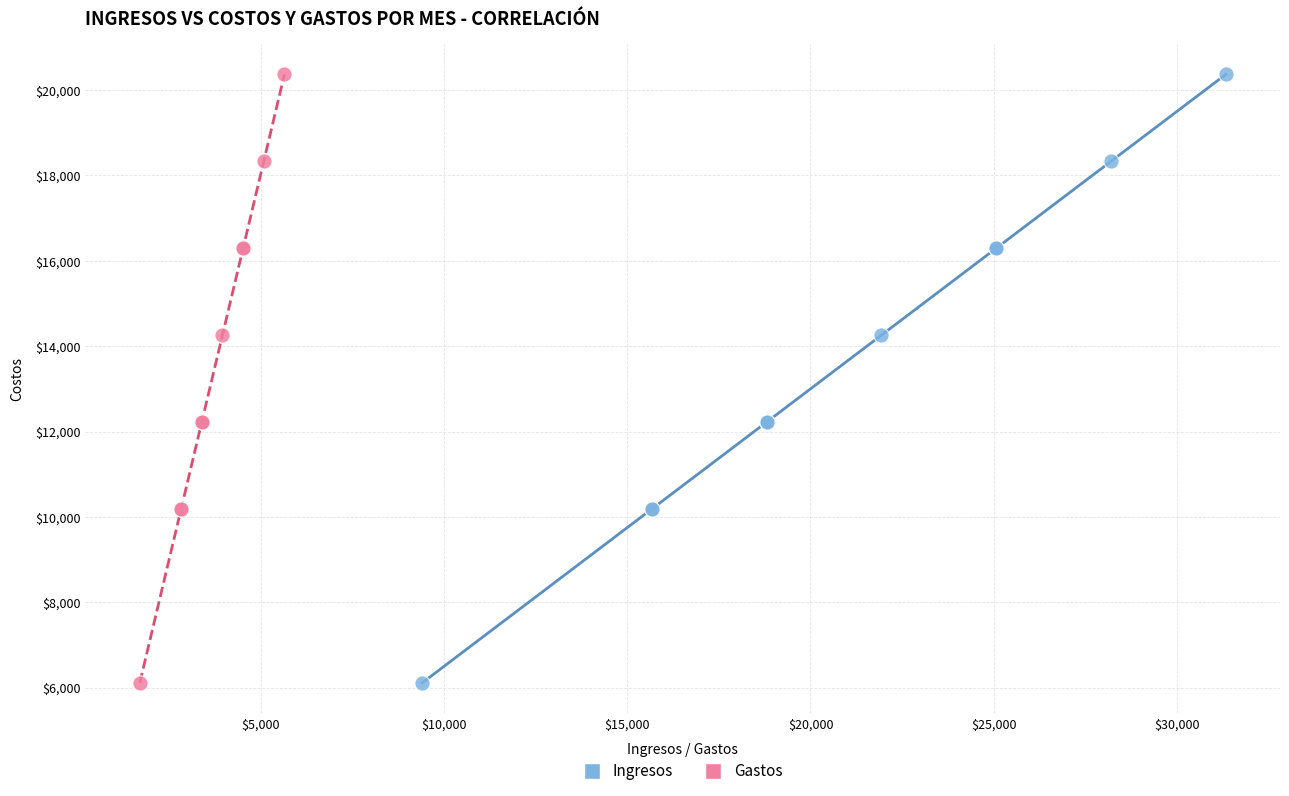

What are all the series names shown in the legend?

Ingresos, Gastos